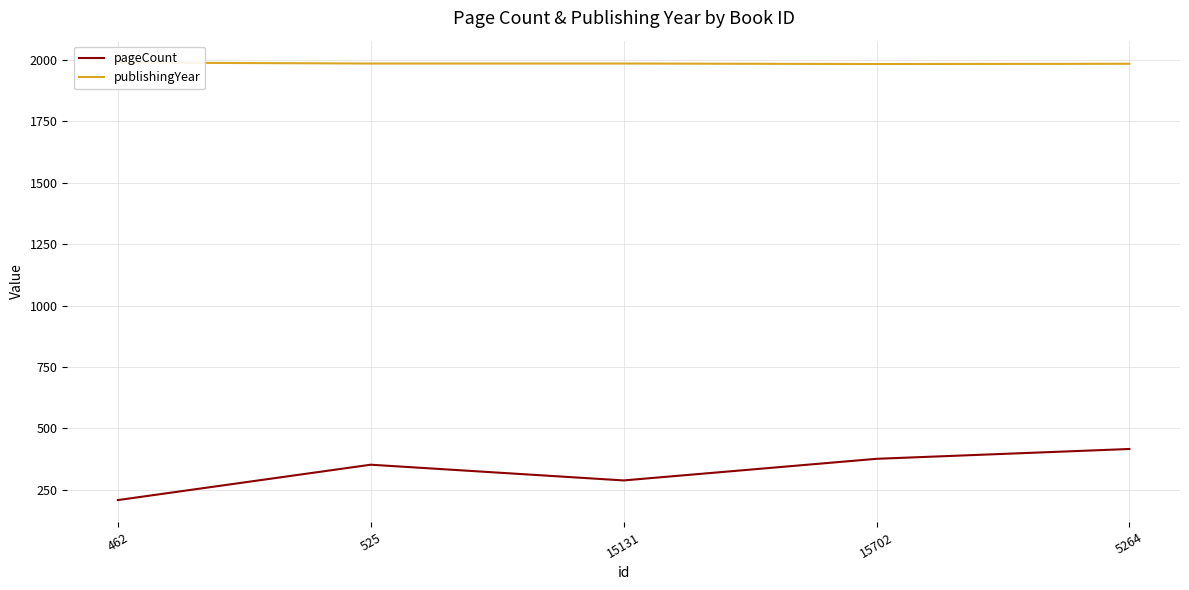

What is the sum of all publishingYear values?

9926